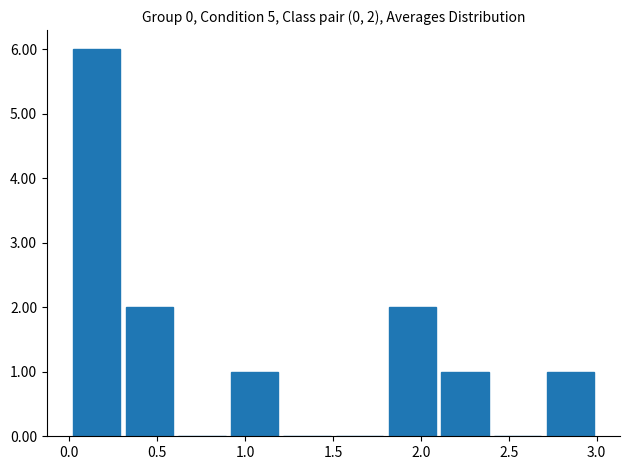

Over which range of the x-axis is the bar tallest?

0.0 to 0.3